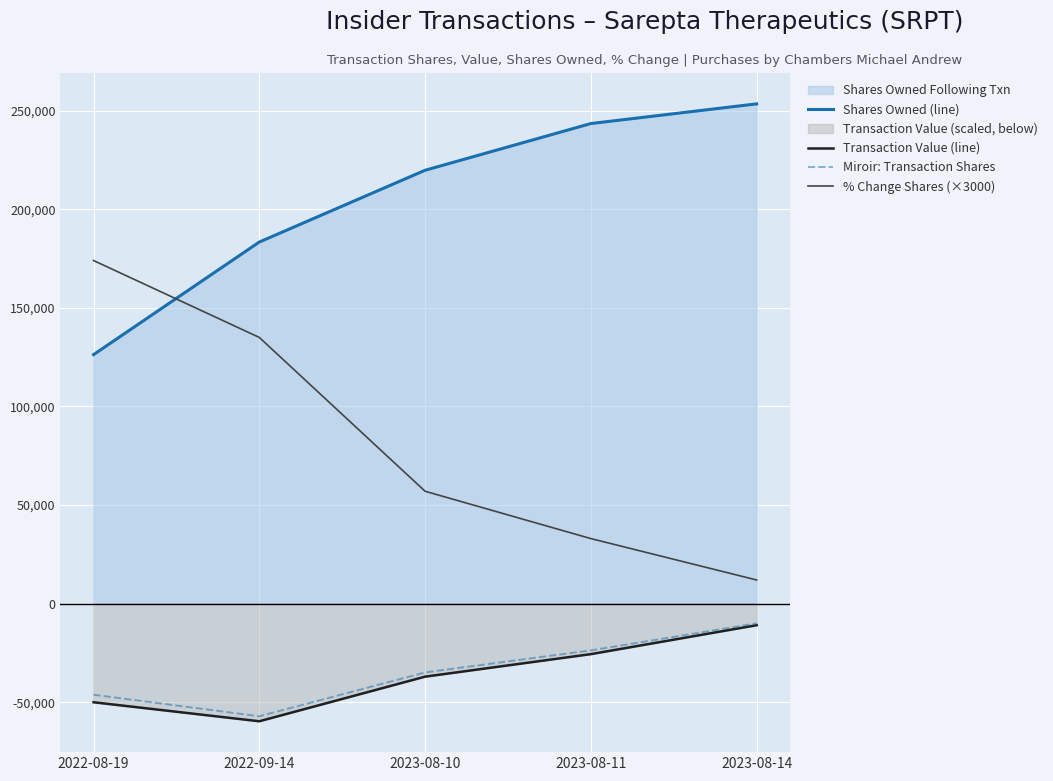

What is the sum of all % Change Shares (×3000) values?

411000.0